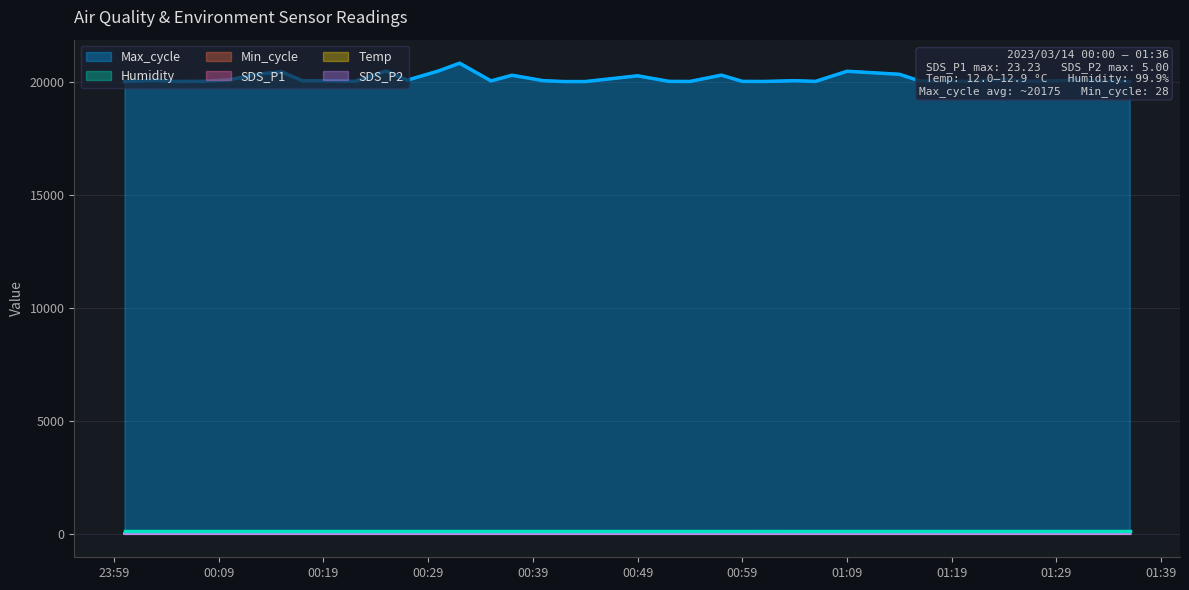

Which series has the largest range (max minus min)?

Max_cycle